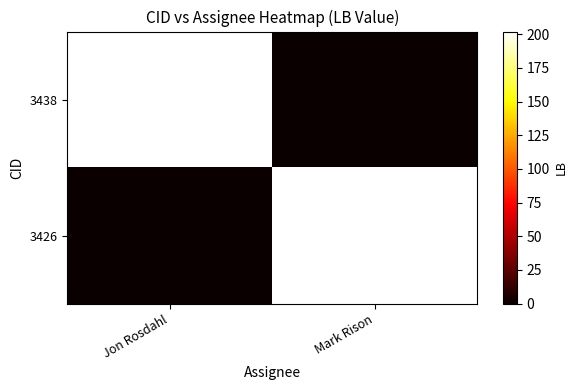

True or false: 3426 has a value of 202 at Mark Rison.

True